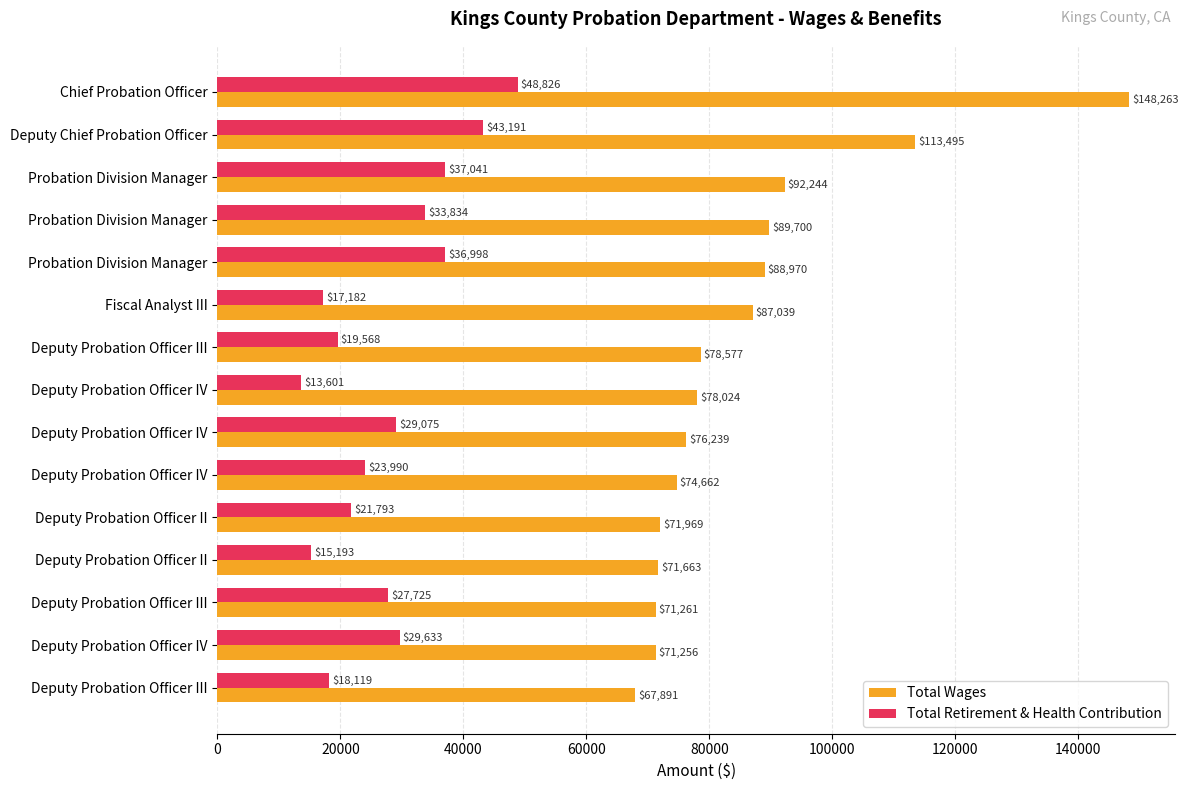

What are all the series names shown in the legend?

Total Wages, Total Retirement & Health Contribution